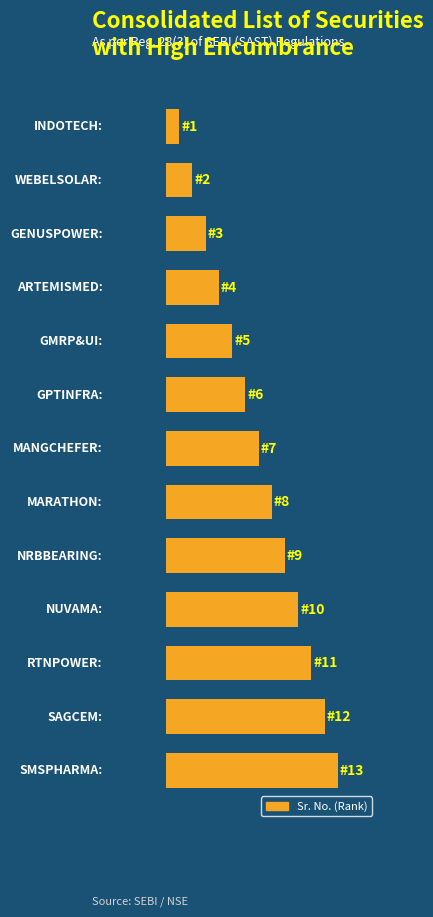

What is the average value?

7